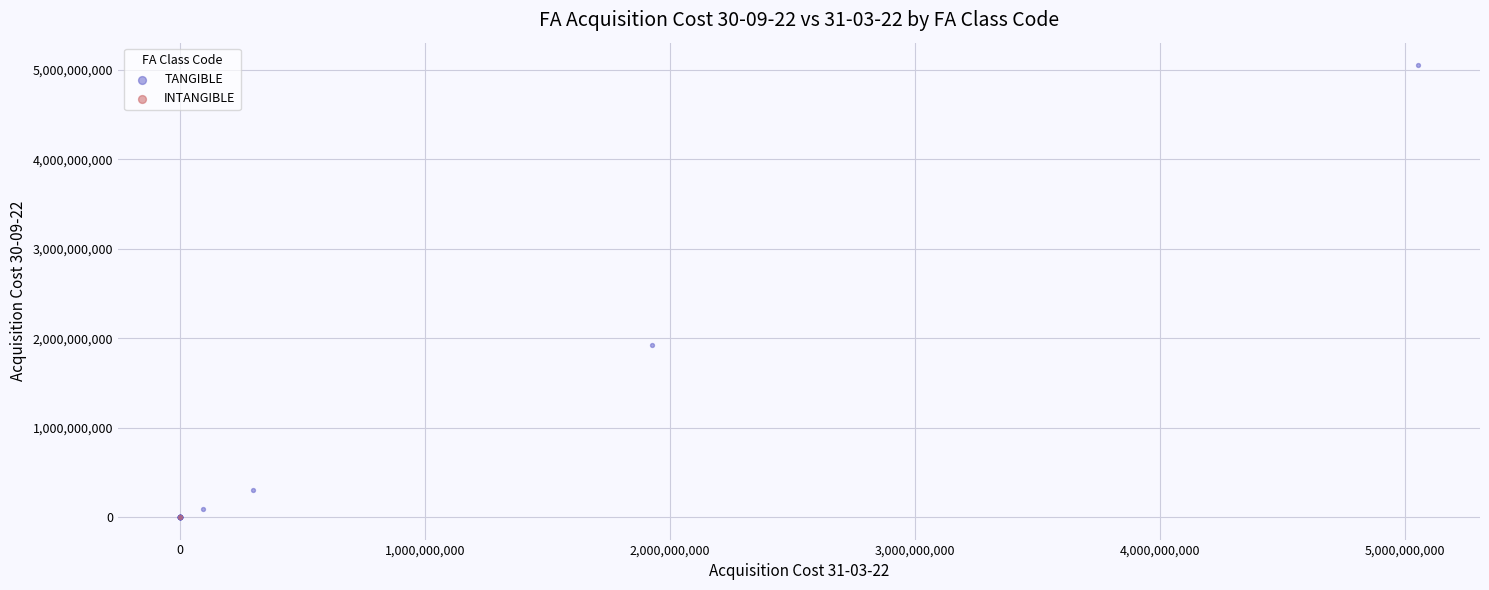

What are all the series names shown in the legend?

TANGIBLE, INTANGIBLE